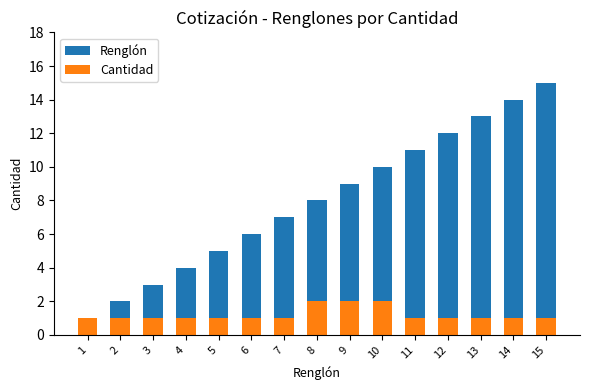

What is the spread (max minus min) of values at 12?

11